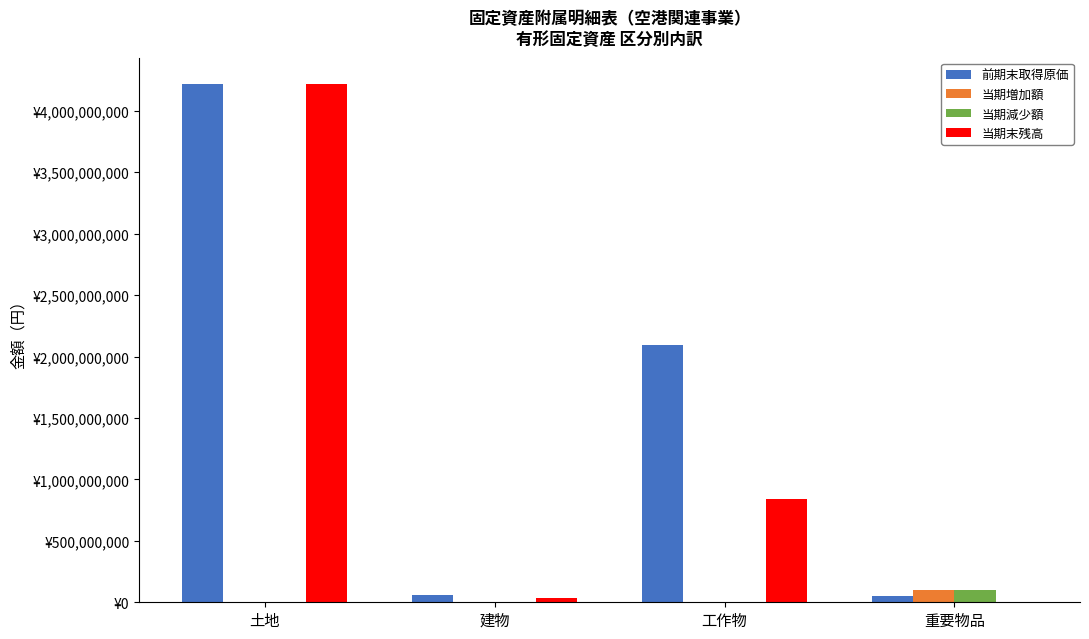

What are all the series names shown in the legend?

前期末取得原価, 当期増加額, 当期減少額, 当期末残高